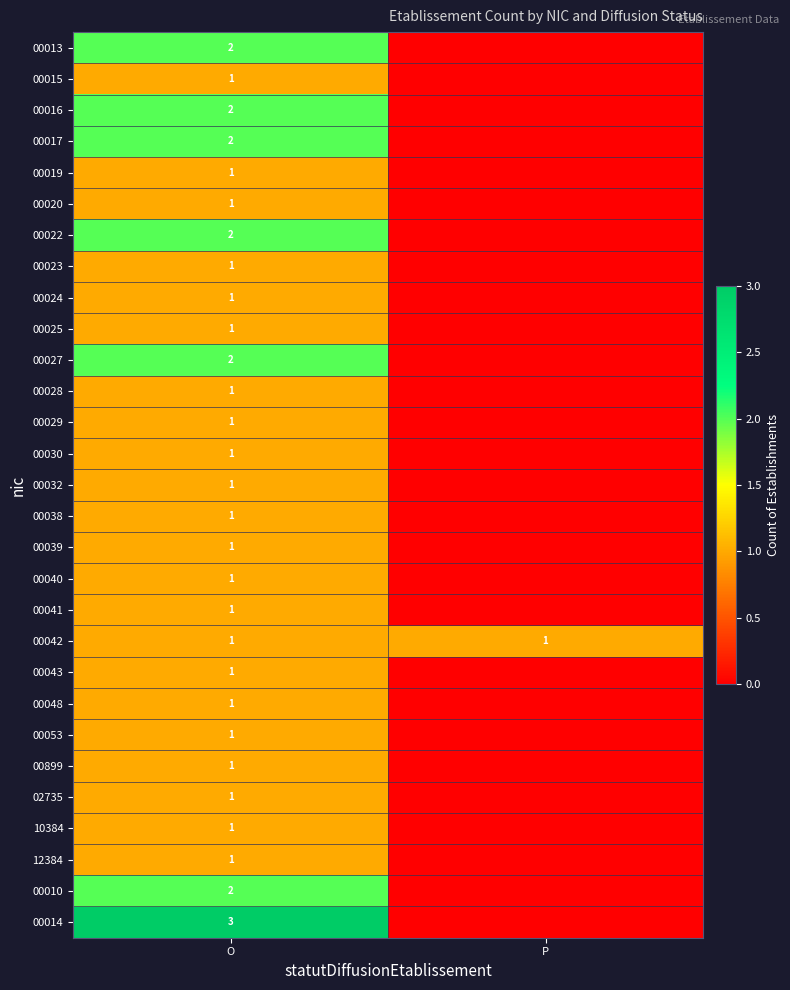

Is it true that 00029 equals 2 at O?

False